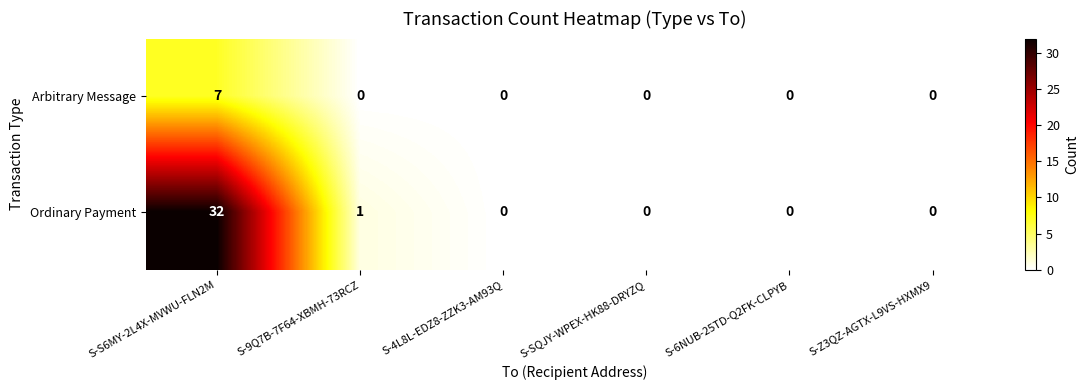

How many values in the Ordinary Payment series exceed 0?

2